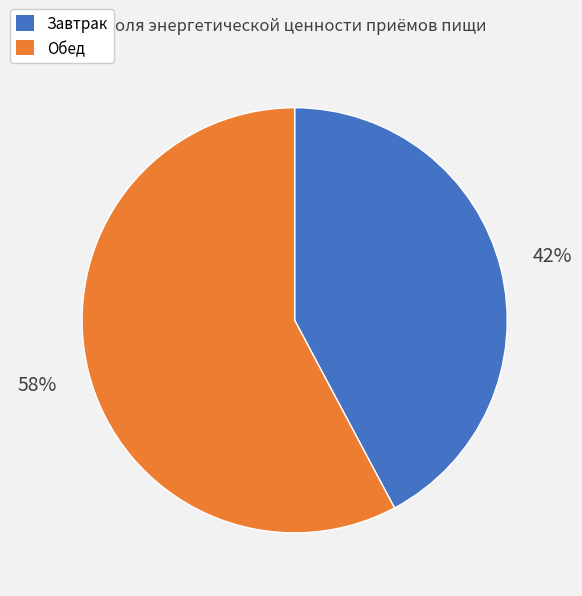

To the nearest percent, what is the combined percentage of Завтрак and Обед?

100%